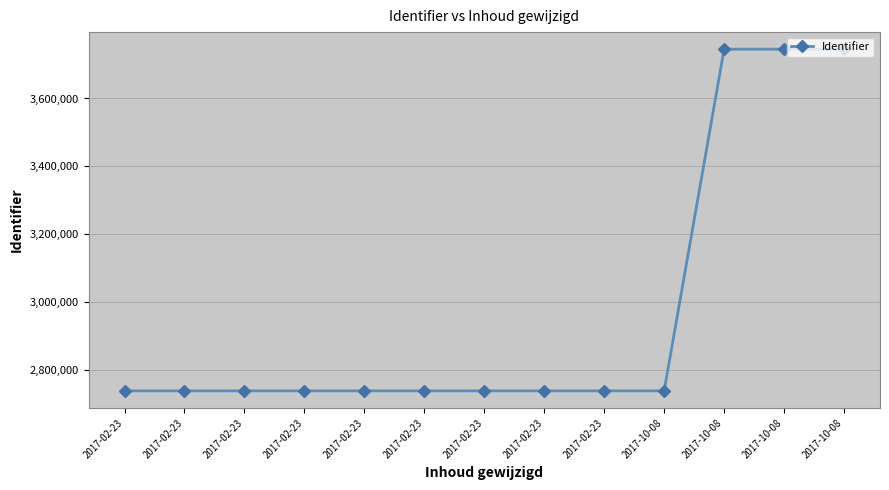

Reading right to left, extract all data points from this chart.

2017-10-08=3745441	2017-10-08=3745439	2017-10-08=3745443	2017-10-08=2737564	2017-02-23=2737563	2017-02-23=2737556	2017-02-23=2737559	2017-02-23=2737561	2017-02-23=2737562	2017-02-23=2737552	2017-02-23=2737558	2017-02-23=2737557	2017-02-23=2737551